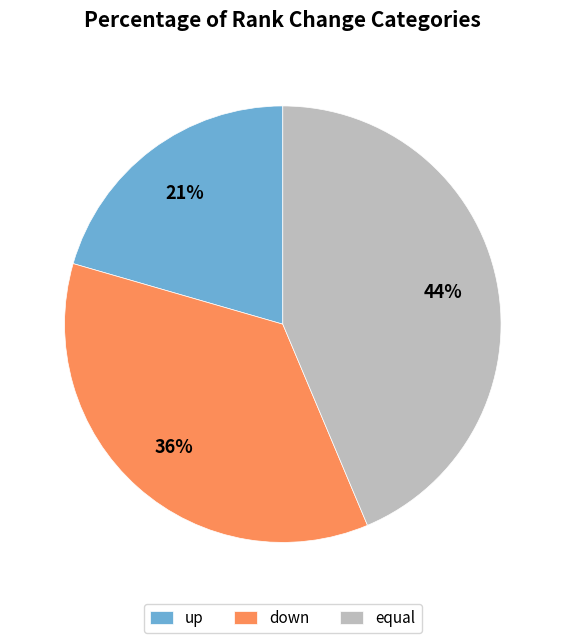

Count the number of slices in the pie.

3